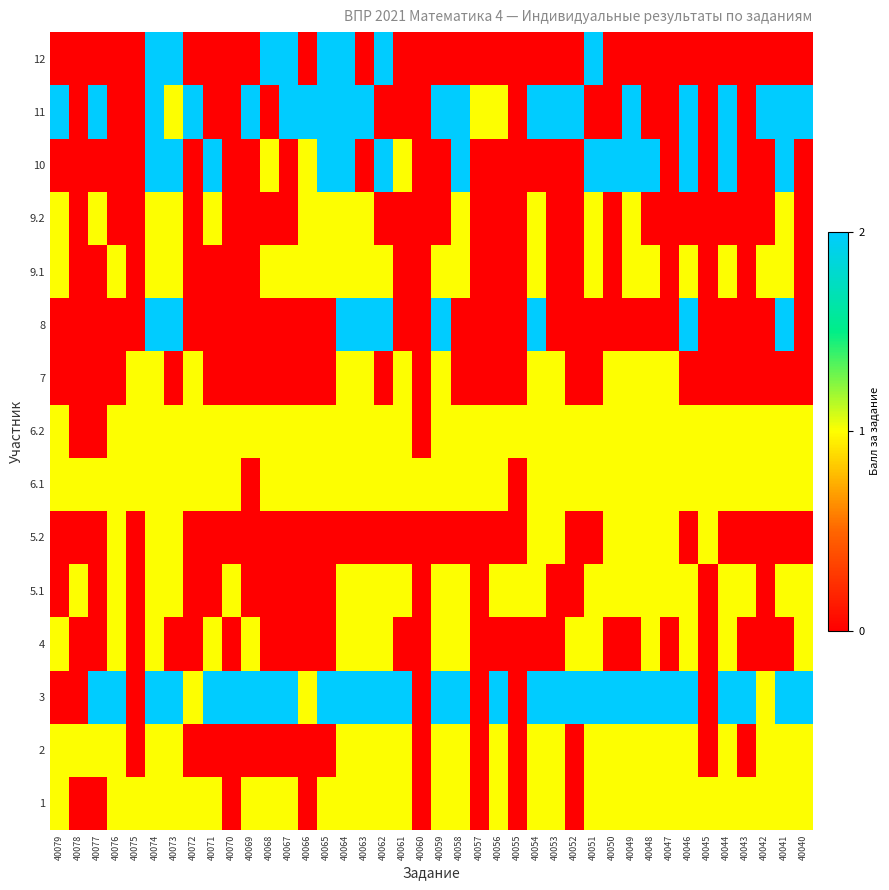

At which category does the chart reach its peak across all series?

40077